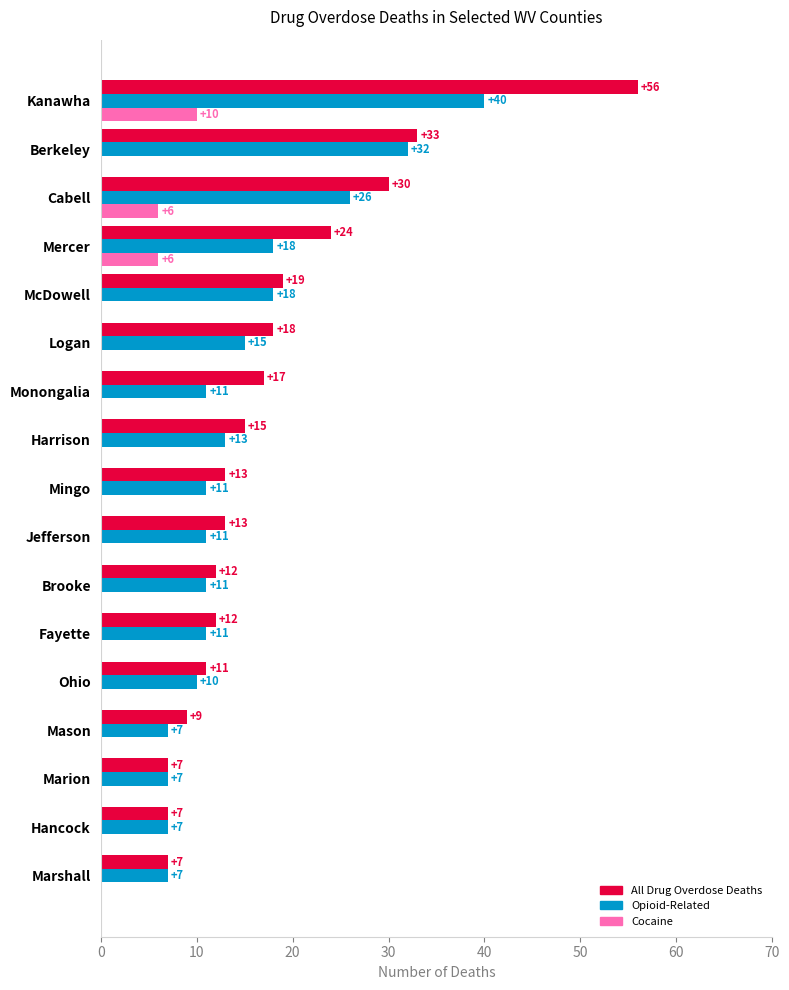

At which category is the sum across all series the highest?

Kanawha